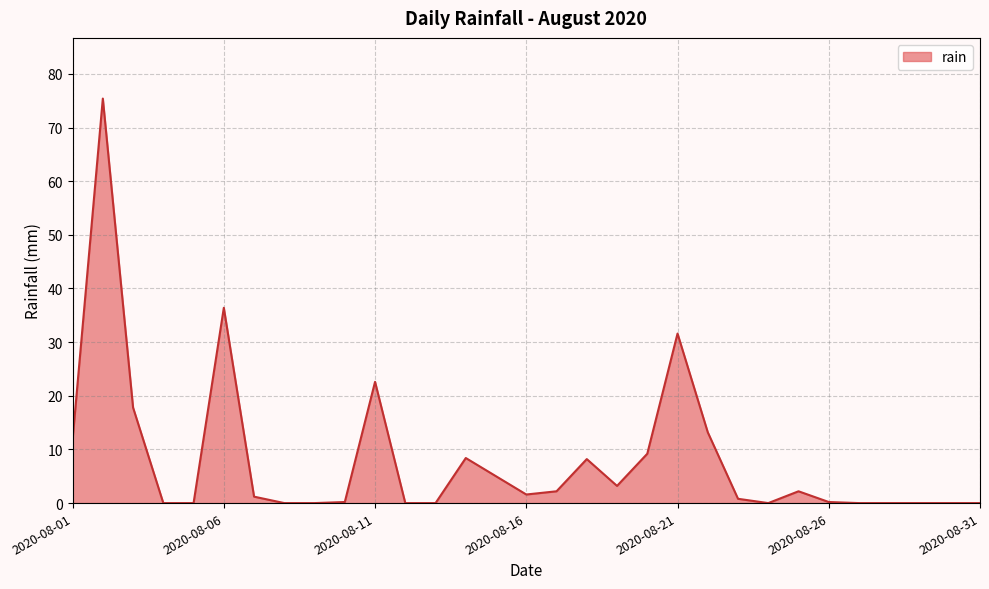

What is the difference between the maximum and minimum values?

75.4